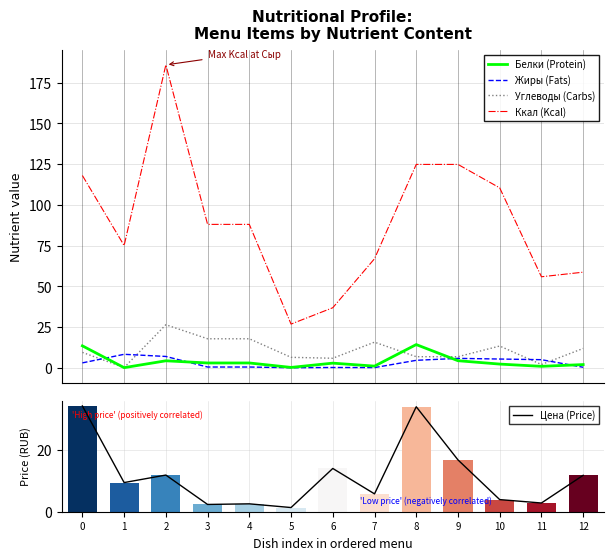

Reading left to right, transcribe all the data shown in this chart.

Белки (Protein): 0=13.4	1=0.1	2=4.3	3=2.9	4=2.9	5=0.2	6=2.8	7=1.0	8=14.2	9=4.3	10=2.2	11=0.9	12=1.9
Жиры (Fats): 0=3.0	1=8.2	2=6.9	3=0.5	4=0.5	5=0.0	6=0.2	7=0.1	8=4.6	9=5.8	10=5.3	11=5.0	12=0.3
Углеводы (Carbs): 0=9.4	1=0.1	2=26.4	3=17.8	4=17.8	5=6.4	6=5.8	7=15.7	8=6.8	9=6.8	10=13.3	11=2.0	12=11.8
Ккал (Kcal): 0=118.0	1=75.0	2=185.9	3=88.0	4=88.0	5=26.8	6=36.8	7=66.9	8=124.8	9=124.8	10=110.4	11=55.8	12=58.6
Цена (Price): 0=34.2	1=9.4	2=11.8	3=2.4	4=2.5	5=1.4	6=14.0	7=5.8	8=33.9	9=16.8	10=3.9	11=2.8	12=11.8